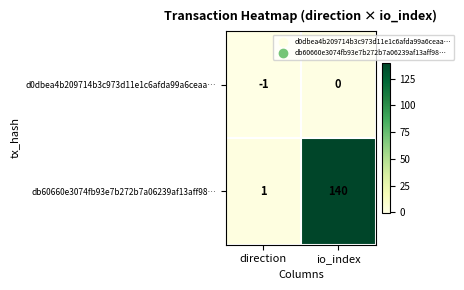

What is the sum of the db60660e3074fb93e7b272b7a06239af13aff98… values at direction and io_index?

141